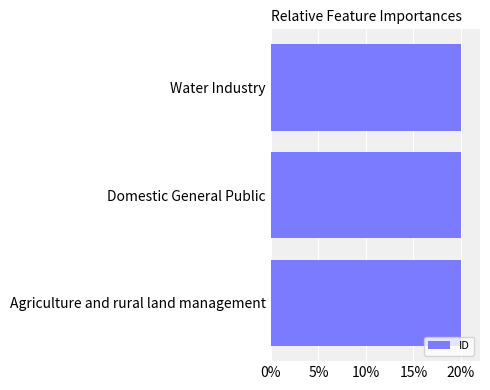

Reading bottom to top, list all the values displayed in this chart.

Agriculture and rural land management=20.0	Domestic General Public=20.0	Water Industry=20.0